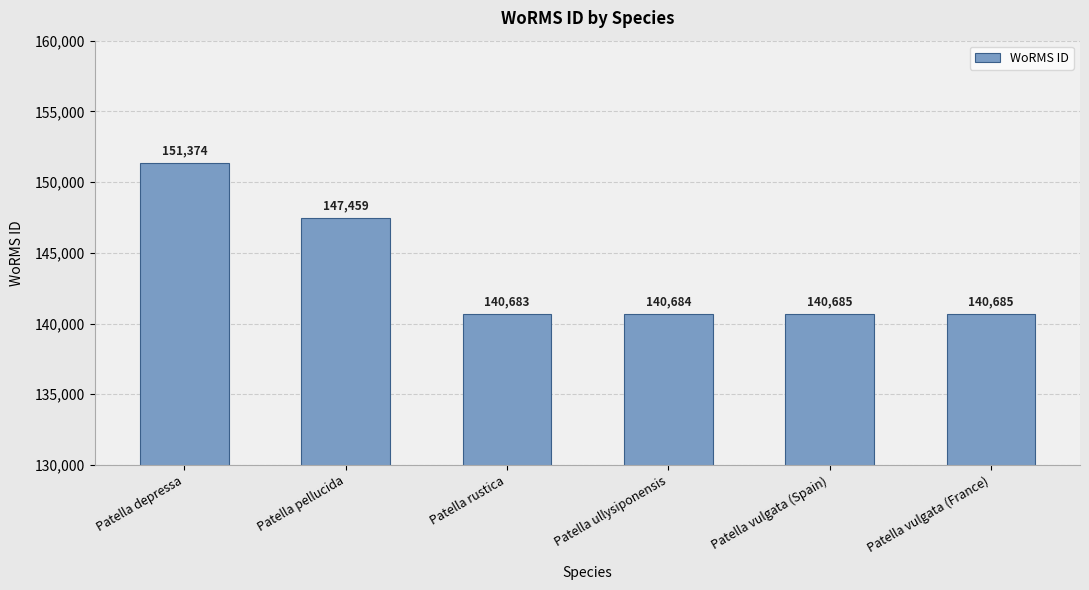

Where is the data nearest to the value 146028?

Patella pellucida